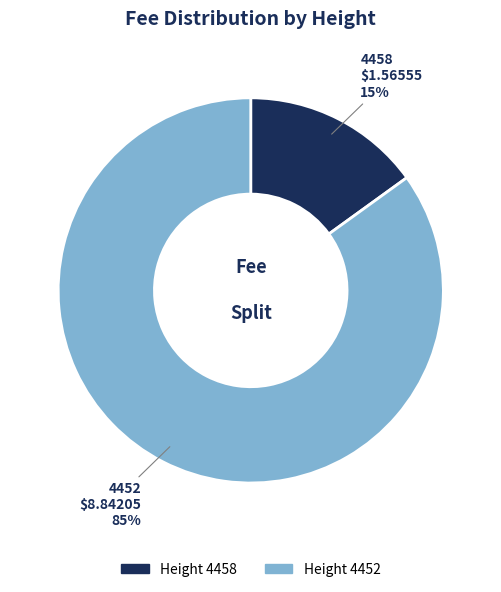

Is there a majority slice in this chart?

Yes